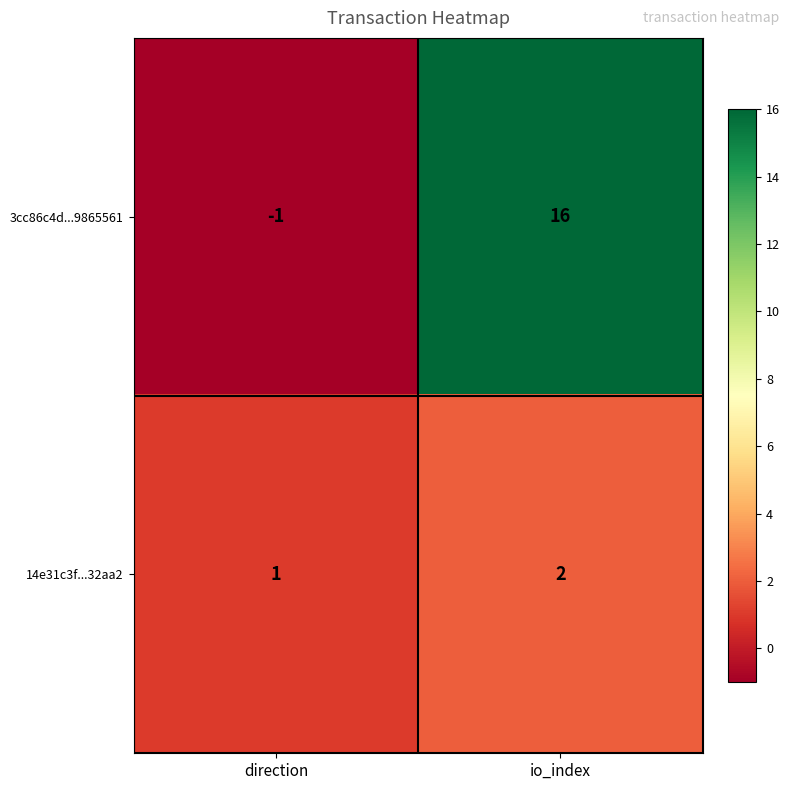

At which label is 3cc86c4d...9865561 closest to 7?

direction